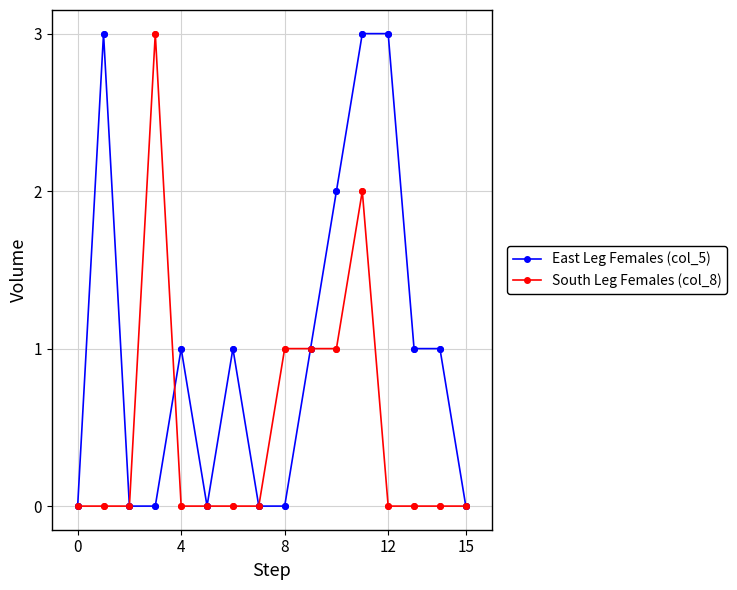

What is the value of the East Leg Females (col_5) point at the 13th from the left?

3